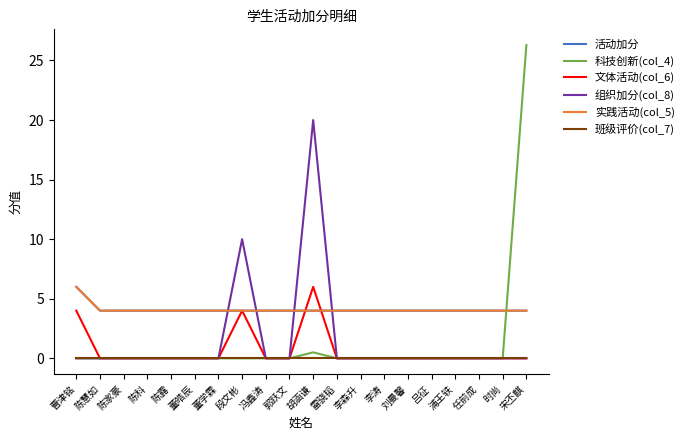

Reading left to right, transcribe all the data shown in this chart.

活动加分: 6.0	4.0	4.0	4.0	4.0	4.0	4.0	4.0	4.0	4.0	4.0	4.0	4.0	4.0	4.0	4.0	4.0	4.0	4.0	4.0
科技创新(col_4): 0.0	0.0	0.0	0.0	0.0	0.0	0.0	0.0	0.0	0.0	0.5	0.0	0.0	0.0	0.0	0.0	0.0	0.0	0.0	26.3
文体活动(col_6): 4.0	0.0	0.0	0.0	0.0	0.0	0.0	4.0	0.0	0.0	6.0	0.0	0.0	0.0	0.0	0.0	0.0	0.0	0.0	0.0
组织加分(col_8): 0.0	0.0	0.0	0.0	0.0	0.0	0.0	10.0	0.0	0.0	20.0	0.0	0.0	0.0	0.0	0.0	0.0	0.0	0.0	0.0
实践活动(col_5): 6.0	4.0	4.0	4.0	4.0	4.0	4.0	4.0	4.0	4.0	4.0	4.0	4.0	4.0	4.0	4.0	4.0	4.0	4.0	4.0
班级评价(col_7): 0.0	0.0	0.0	0.0	0.0	0.0	0.0	0.0	0.0	0.0	0.0	0.0	0.0	0.0	0.0	0.0	0.0	0.0	0.0	0.0